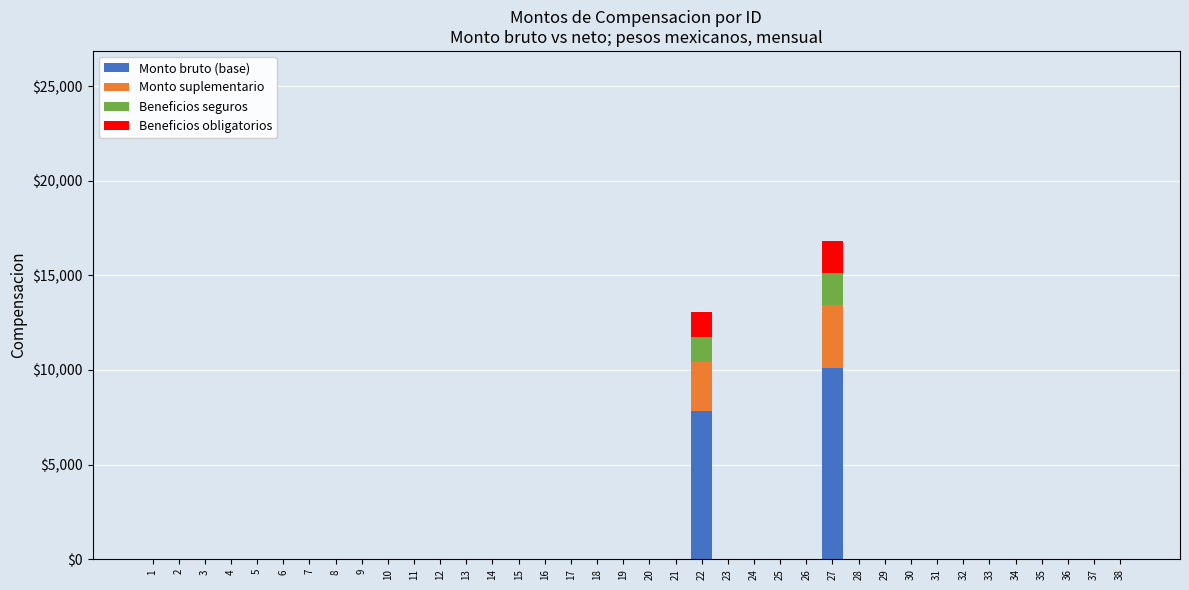

Are the bars grouped side by side (vs. stacked)?

No